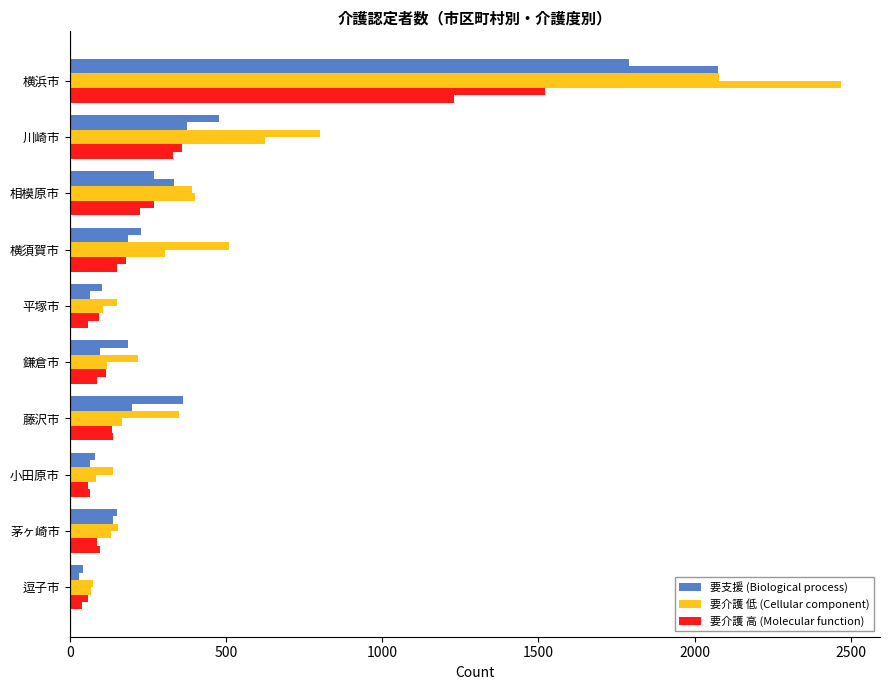

The value of 要支援 (Biological process) at 2000 is 49. True or false?

False